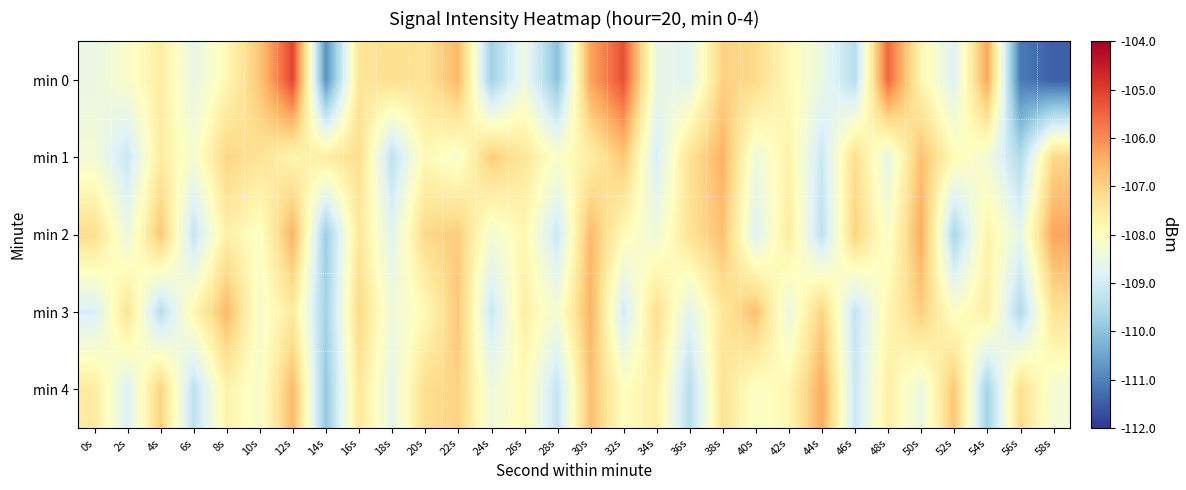

What is the difference between the highest and lowest values at 14s?

3.2